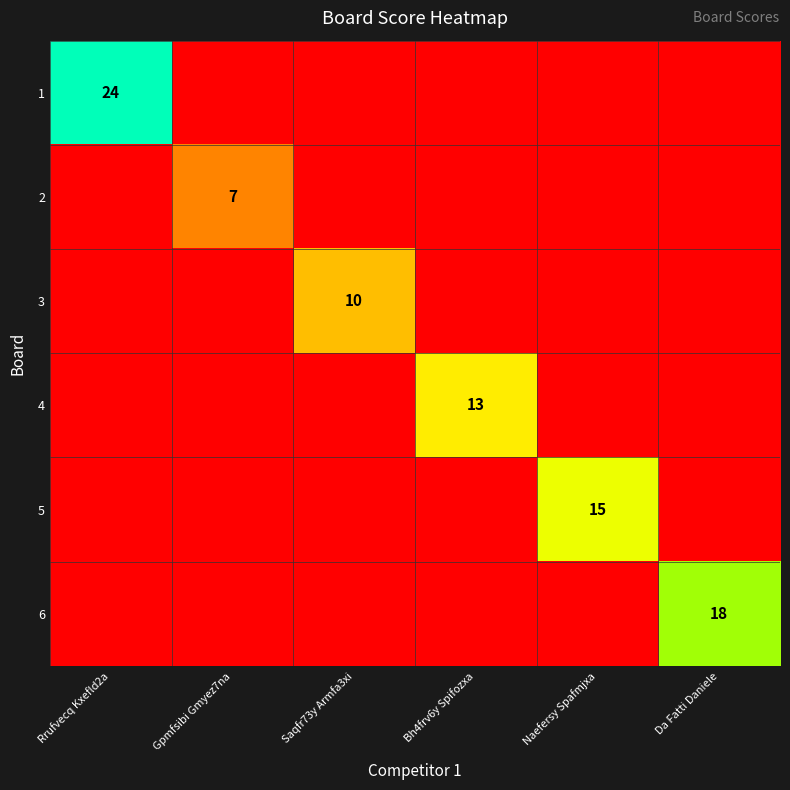

At how many categories does at least one series exceed 10?

4